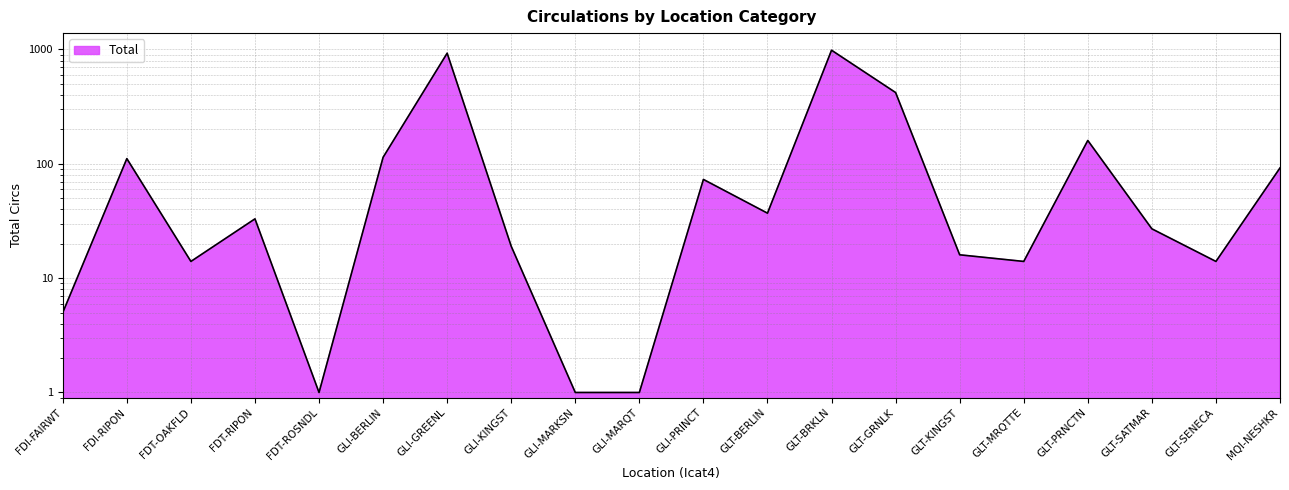

Where is the first local minimum?

FDT-OAKFLD